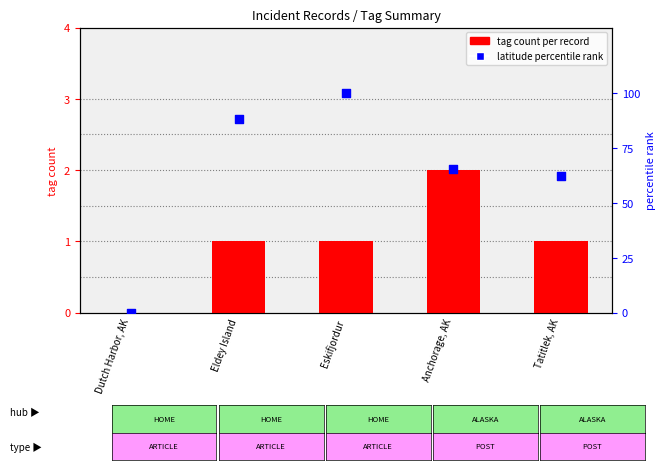

What is the ratio of the value at Anchorage, AK to the value at Eldey Island?

0.7